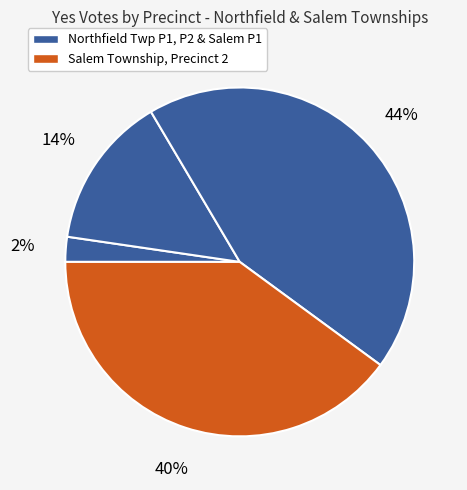

Count the number of slices in the pie.

4